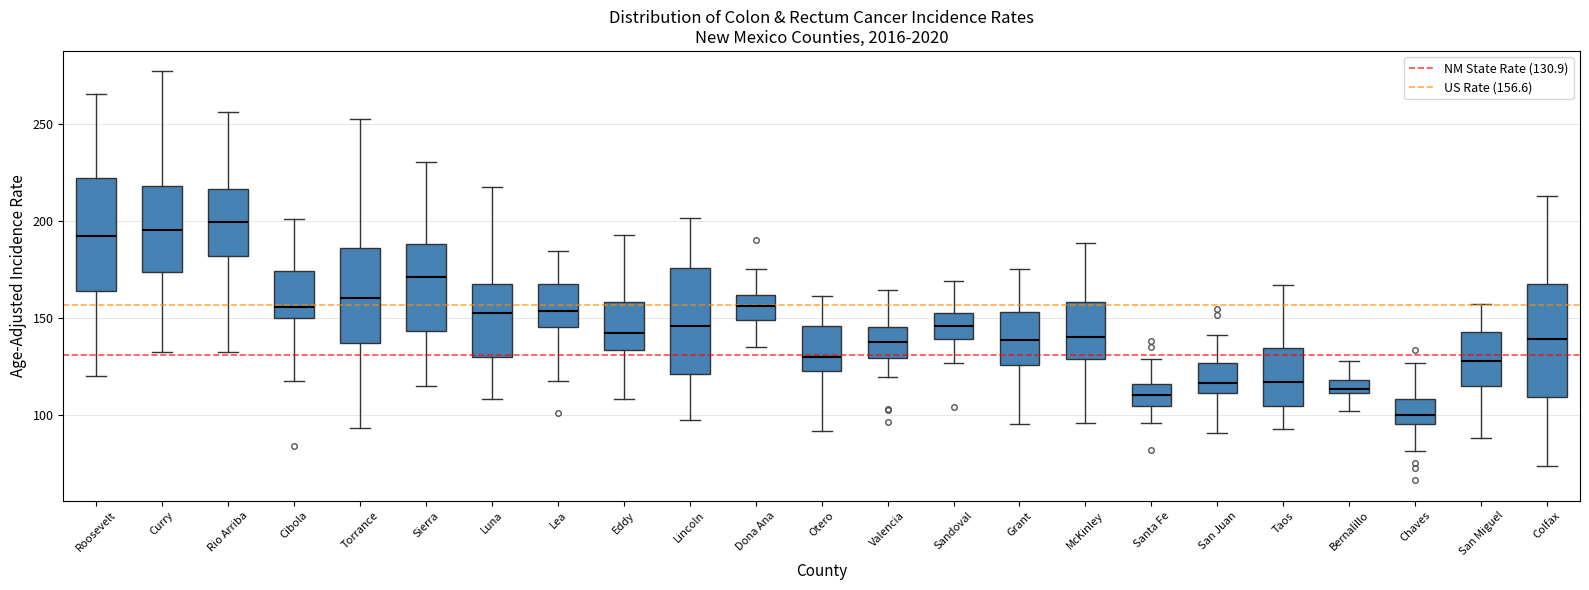

Which box has the lowest median line?

Chaves